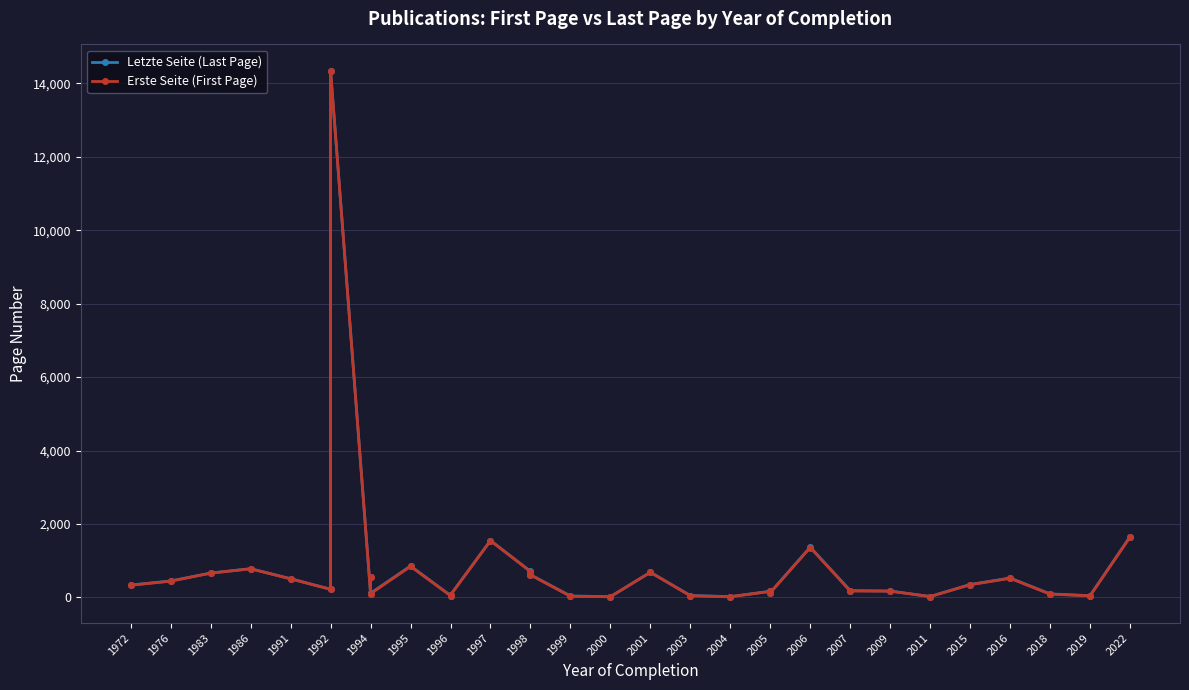

What is the sum of all Erste Seite (First Page) values?

27235